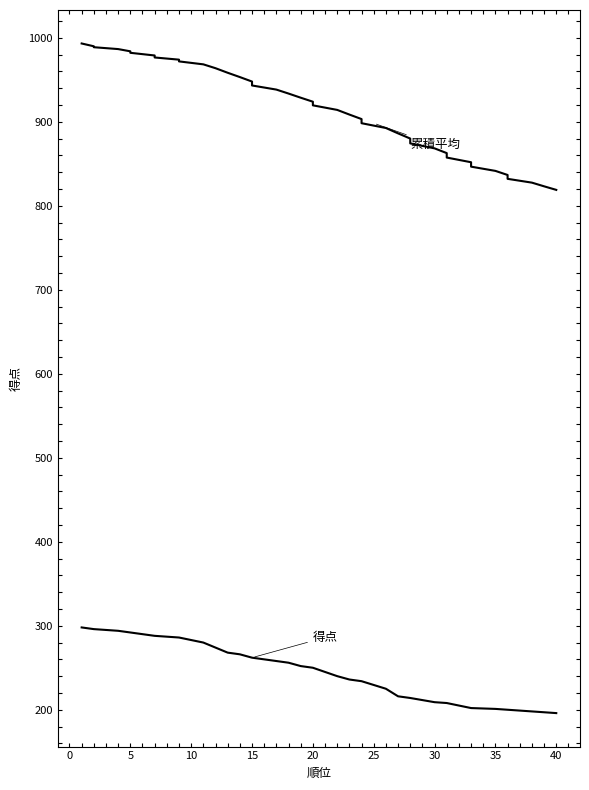

True or false: 累積平均 has a value of 943.3 at 15.

True